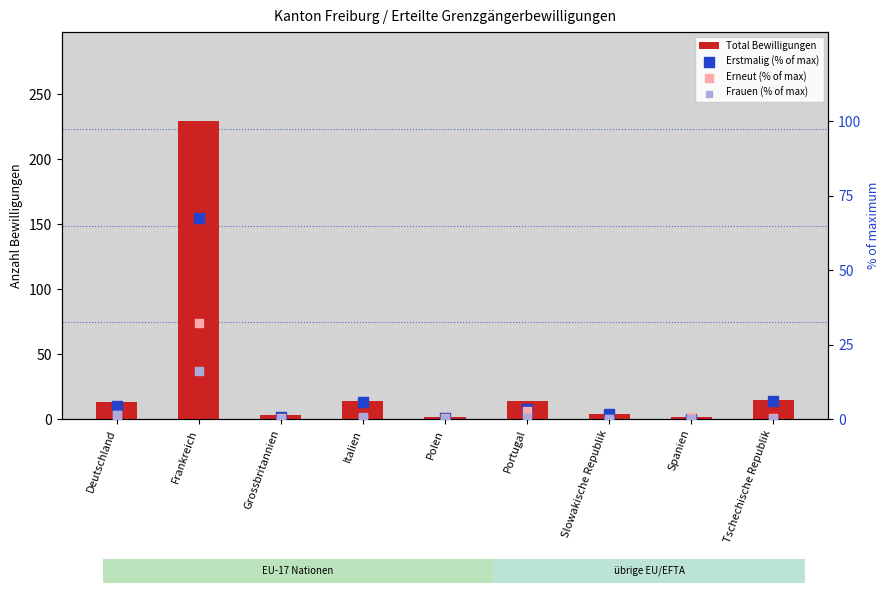

What are all the series names shown in the legend?

Total Bewilligungen, Erstmalig (% of max), Erneut (% of max), Frauen (% of max)